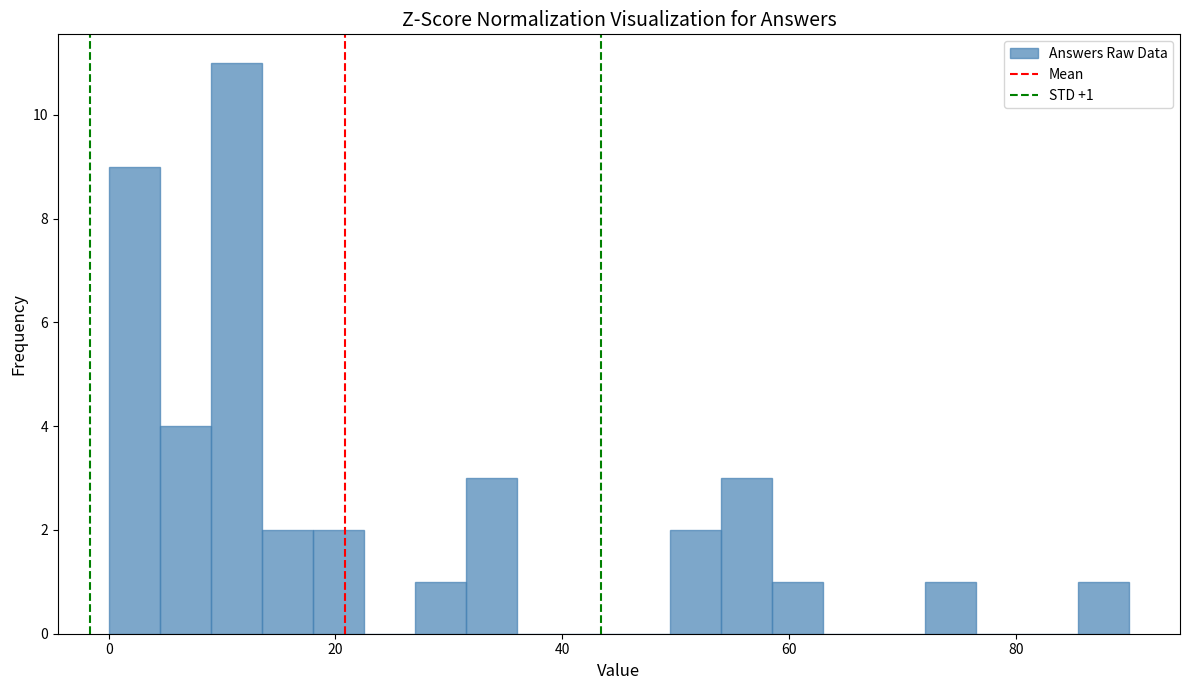

Read against the x-axis, roughly where is the centre of the tallest bar?

12